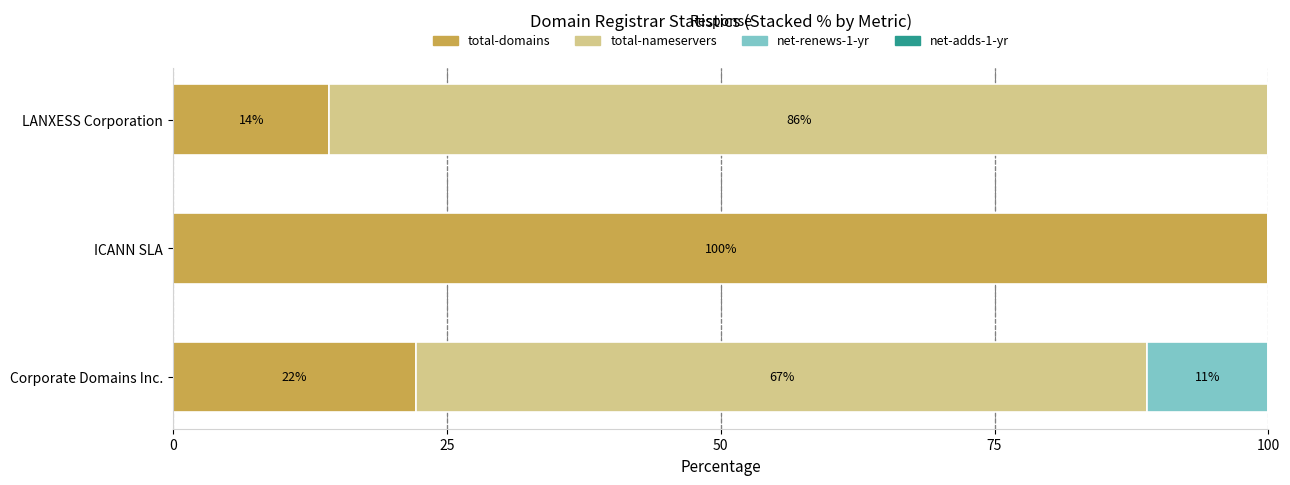

What value does the total-domains series have at LANXESS Corporation?

14.3